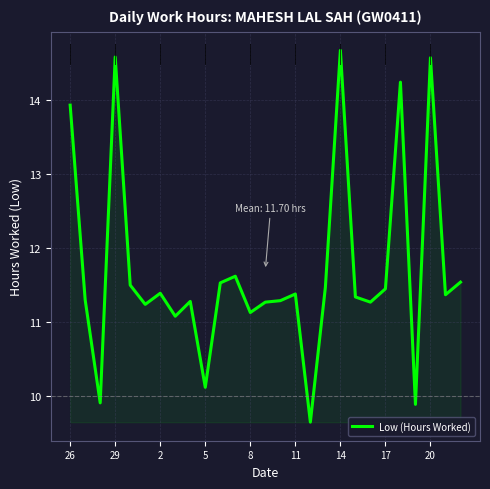

What is the average value?

11.7